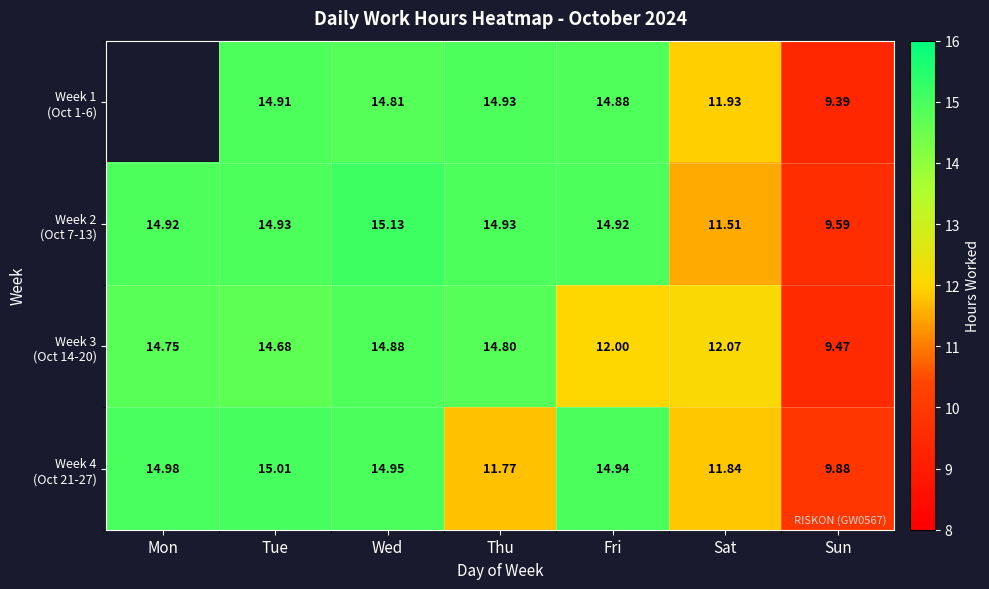

Which series changed the most between Tue and Sat?

Week 2 (Oct 7-13)